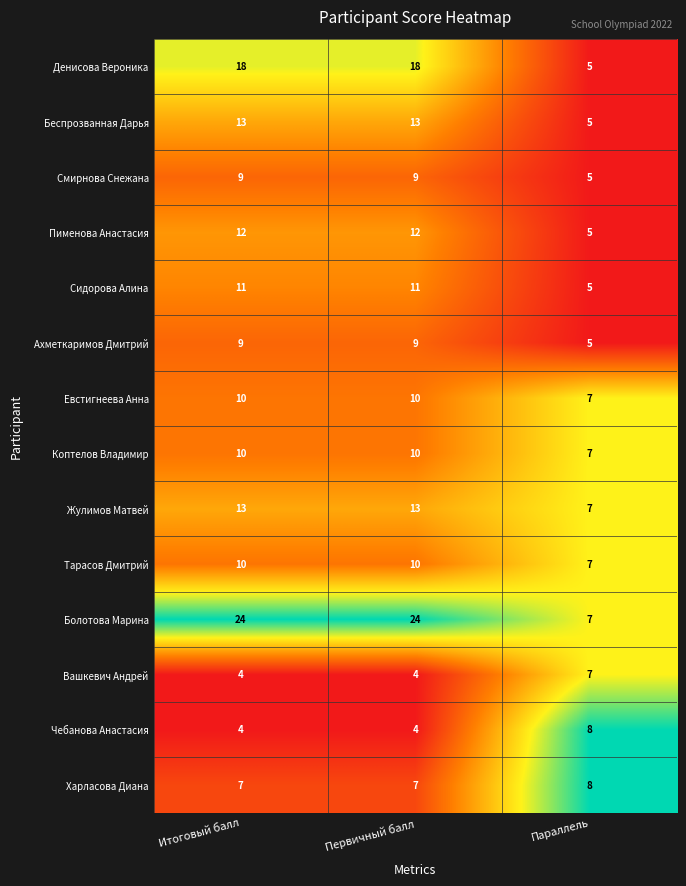

What is the total value across all series at Первичный балл?

154